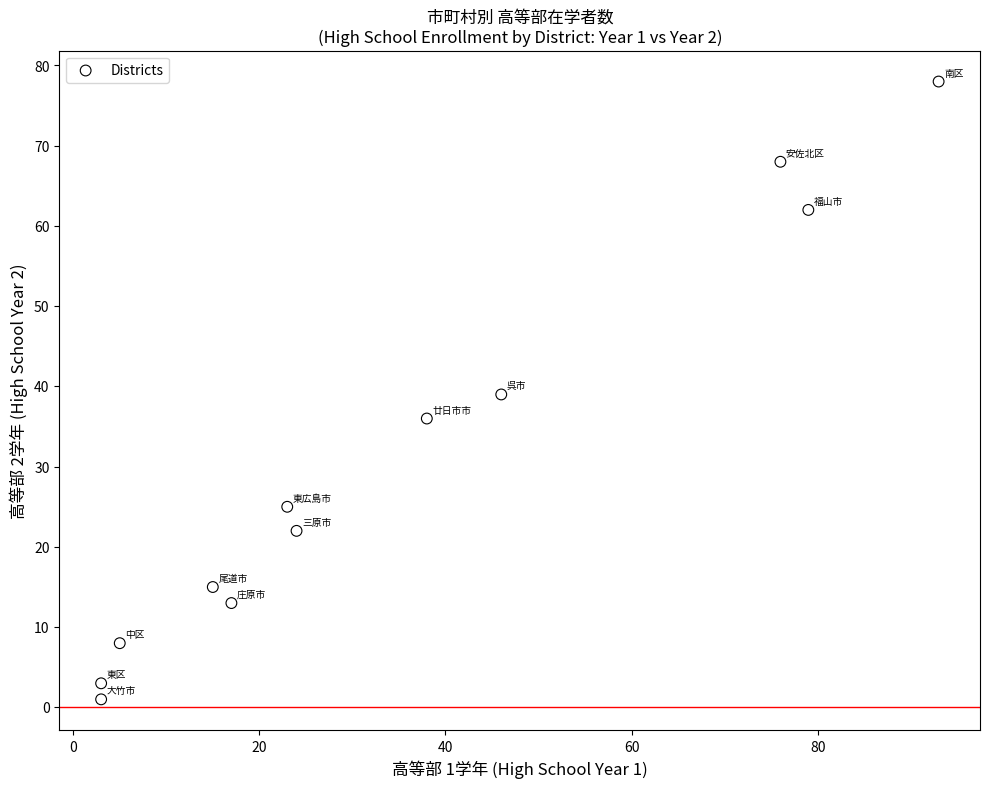

What is the average X value?

35